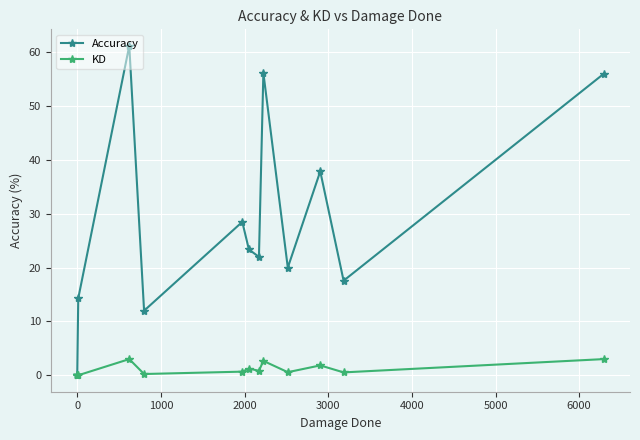

True or false: KD and Accuracy cross at least once.

False